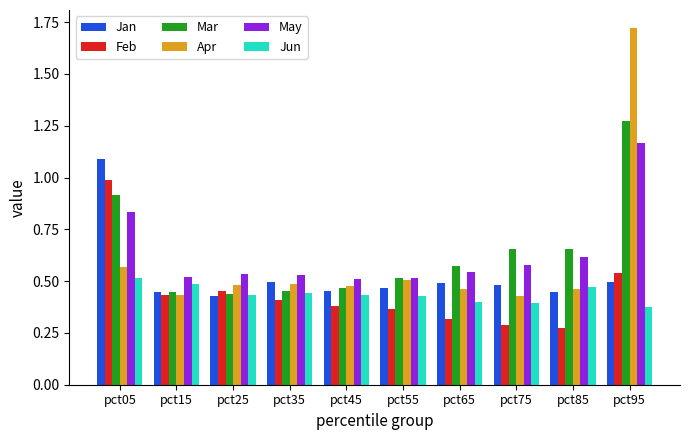

At how many categories does at least one series exceed 0?

10